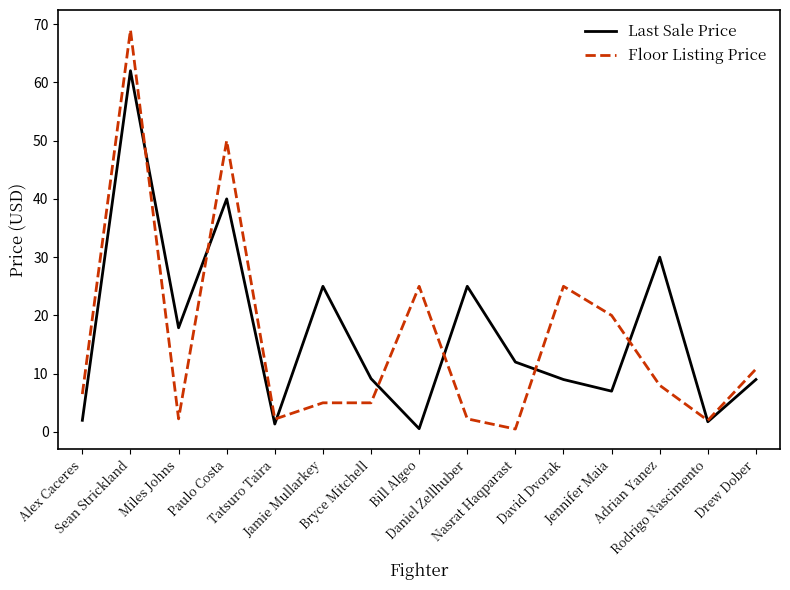

Is the value of Floor Listing Price at Drew Dober greater than the value of Last Sale Price at Daniel Zellhuber?

No